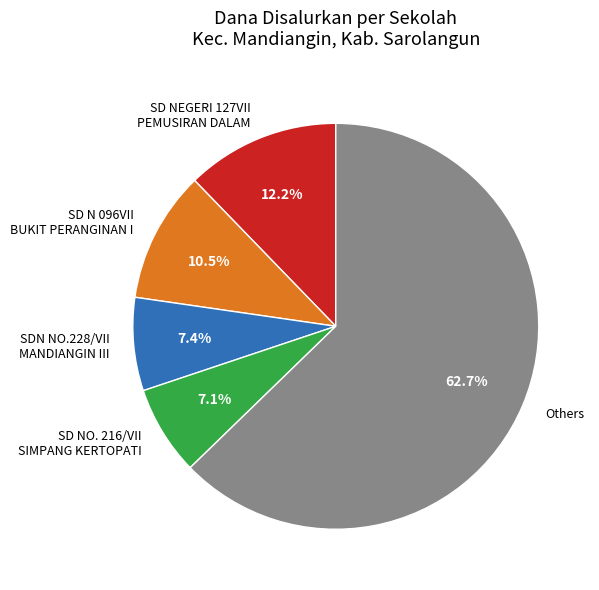

Is there any slice that represents more than half of the pie?

Yes